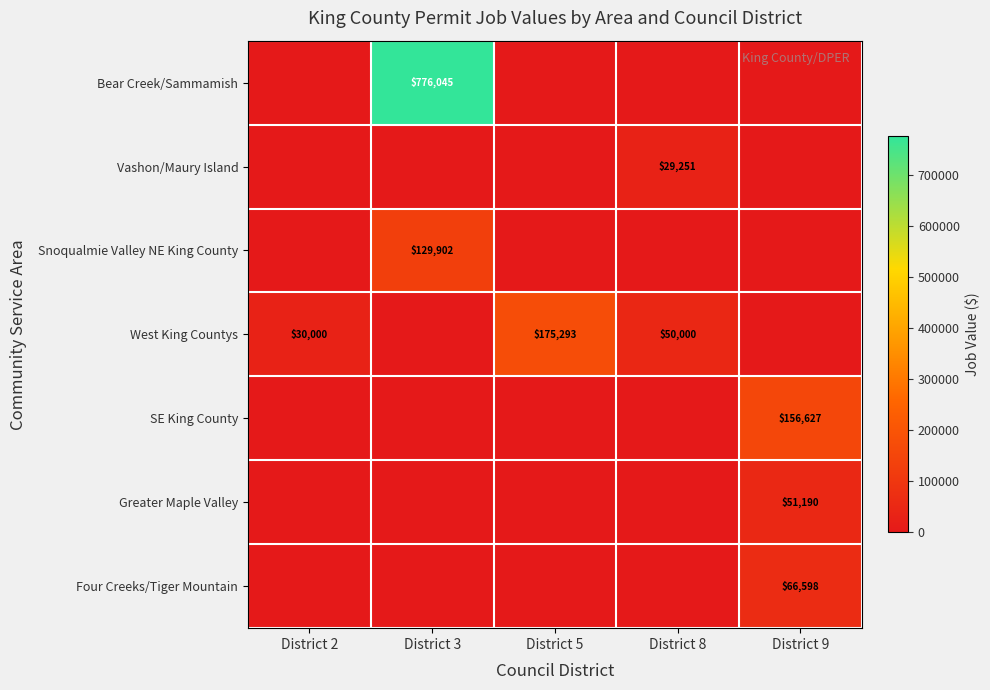

The Snoqualmie Valley NE King County series shows 192635 at District 3. True or false?

False